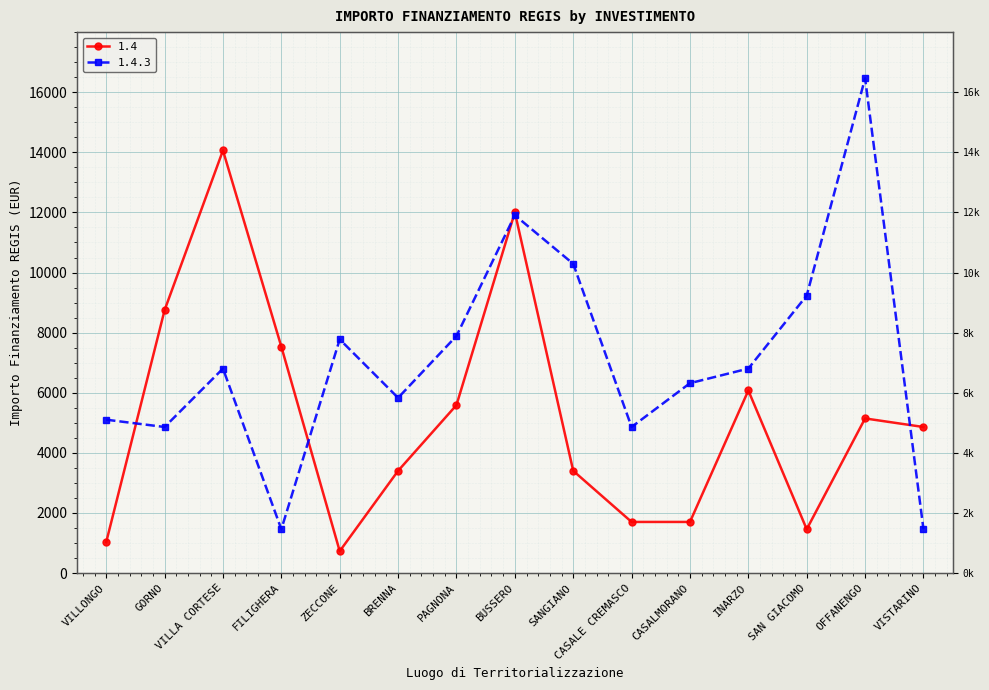

How many lines are shown in the chart?

2